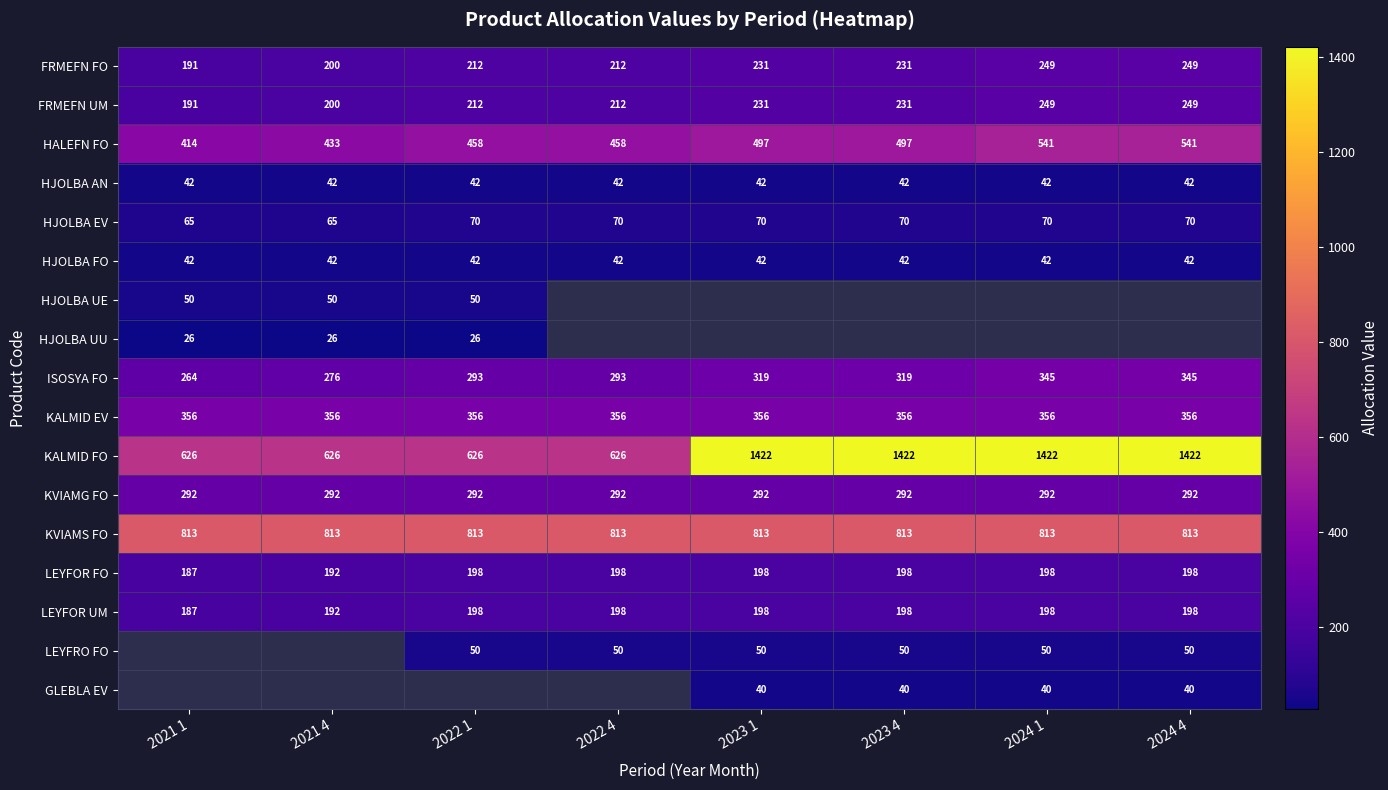

Is the value of ISOSYA FO at 2023 1 greater than the value of HJOLBA UE at 2023 4?

No